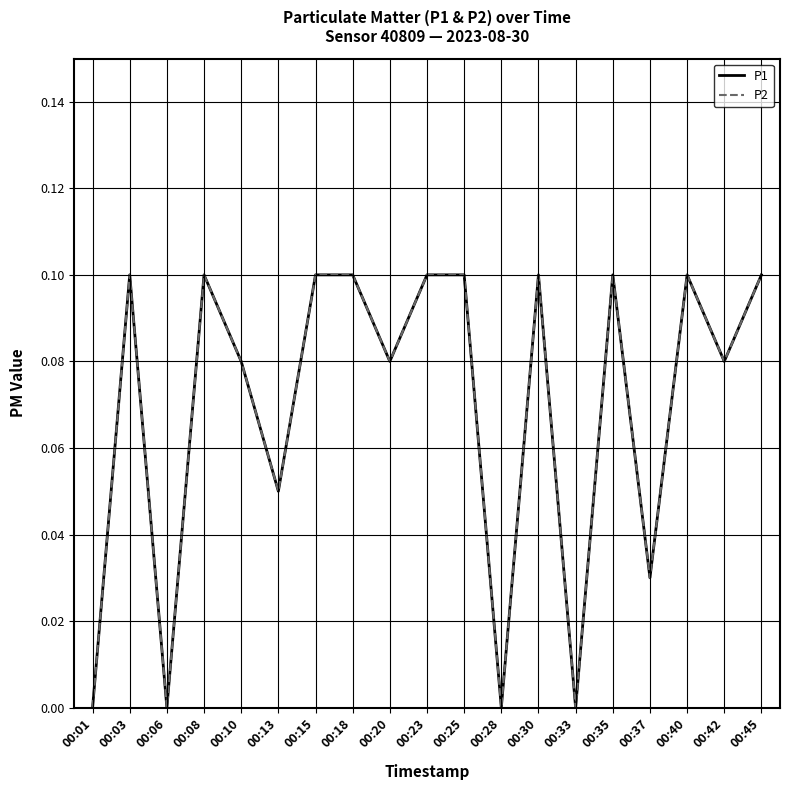

At how many categories does at least one series exceed 0?

15